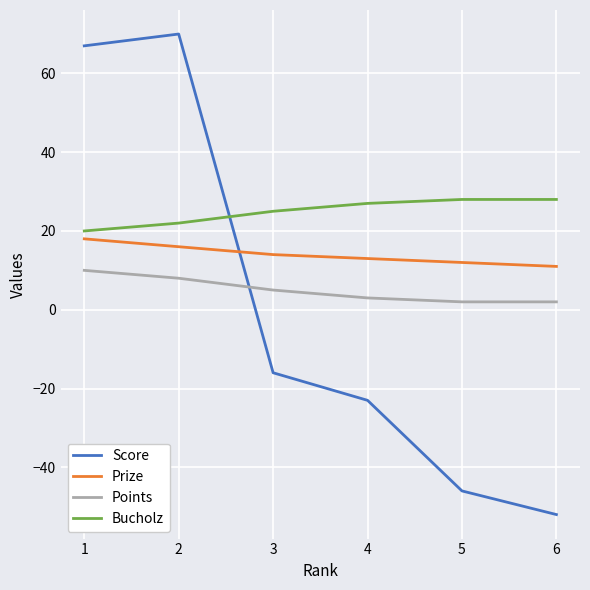

What are all the series names shown in the legend?

Score, Prize, Points, Bucholz